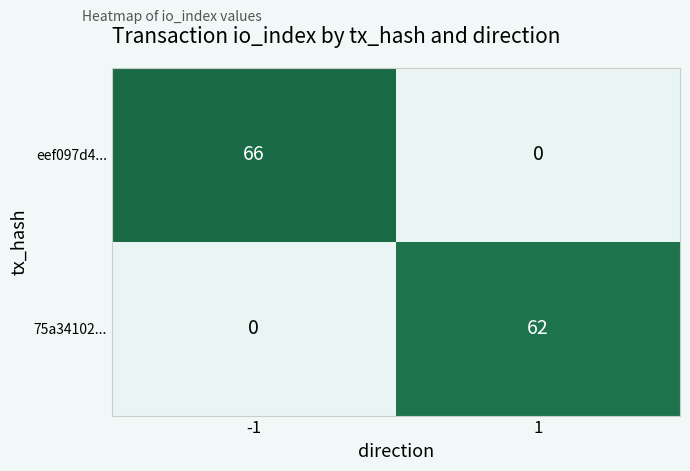

At which label does eef097d4... reach its peak?

-1